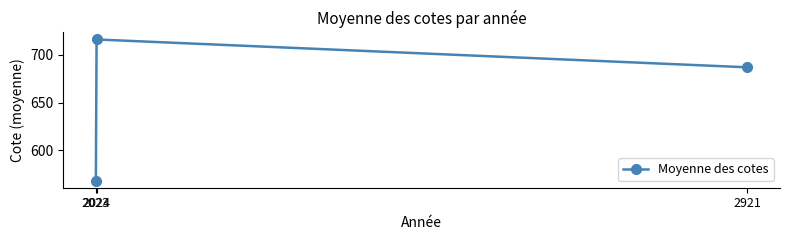

Count the number of categories in the chart.

3